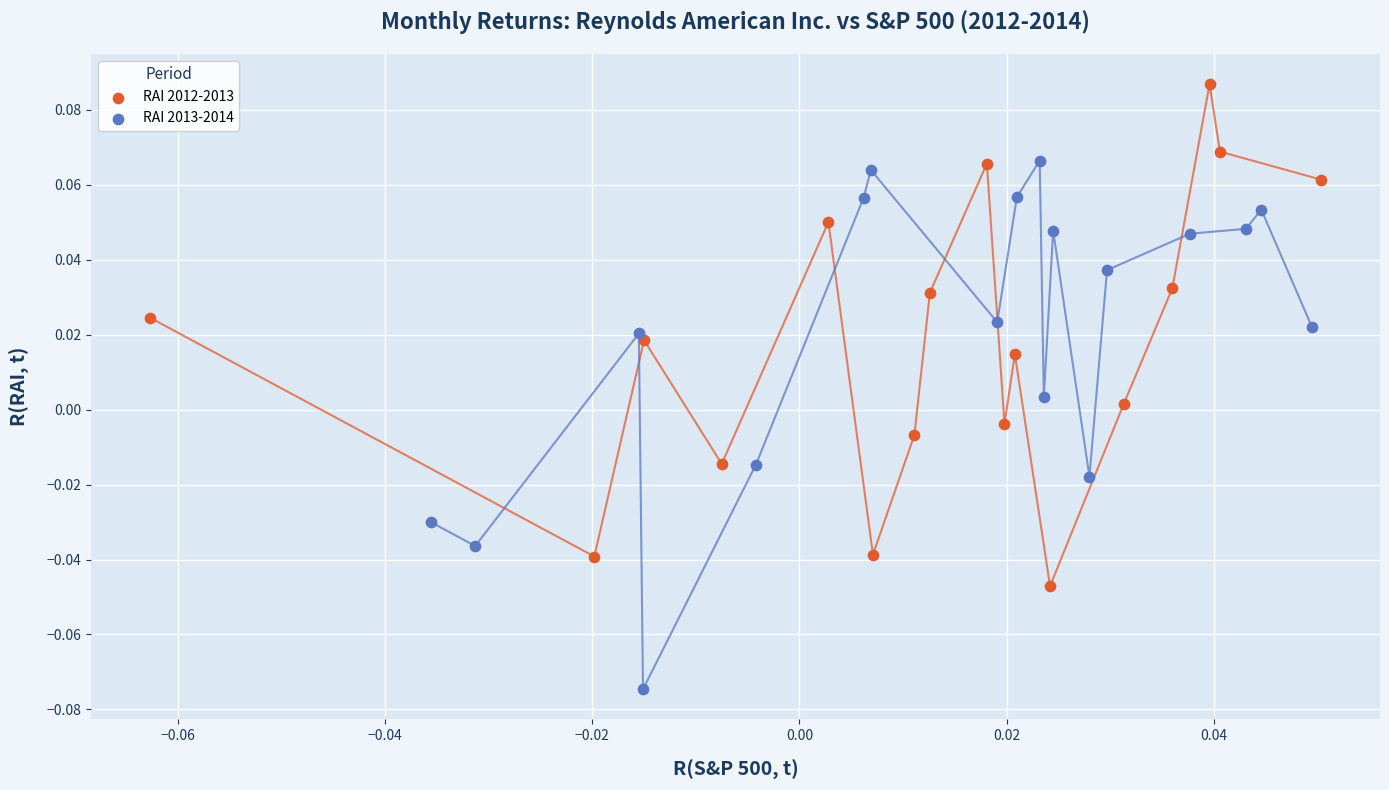

Which series reaches the minimum Y coordinate?

RAI 2013-2014